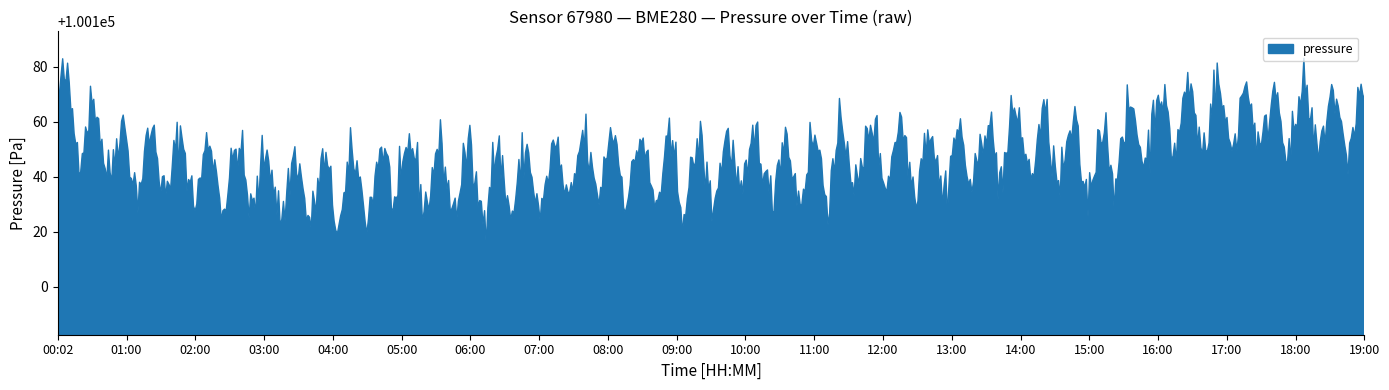

What is the spread (max minus min) of values at 14:00?

100140.3